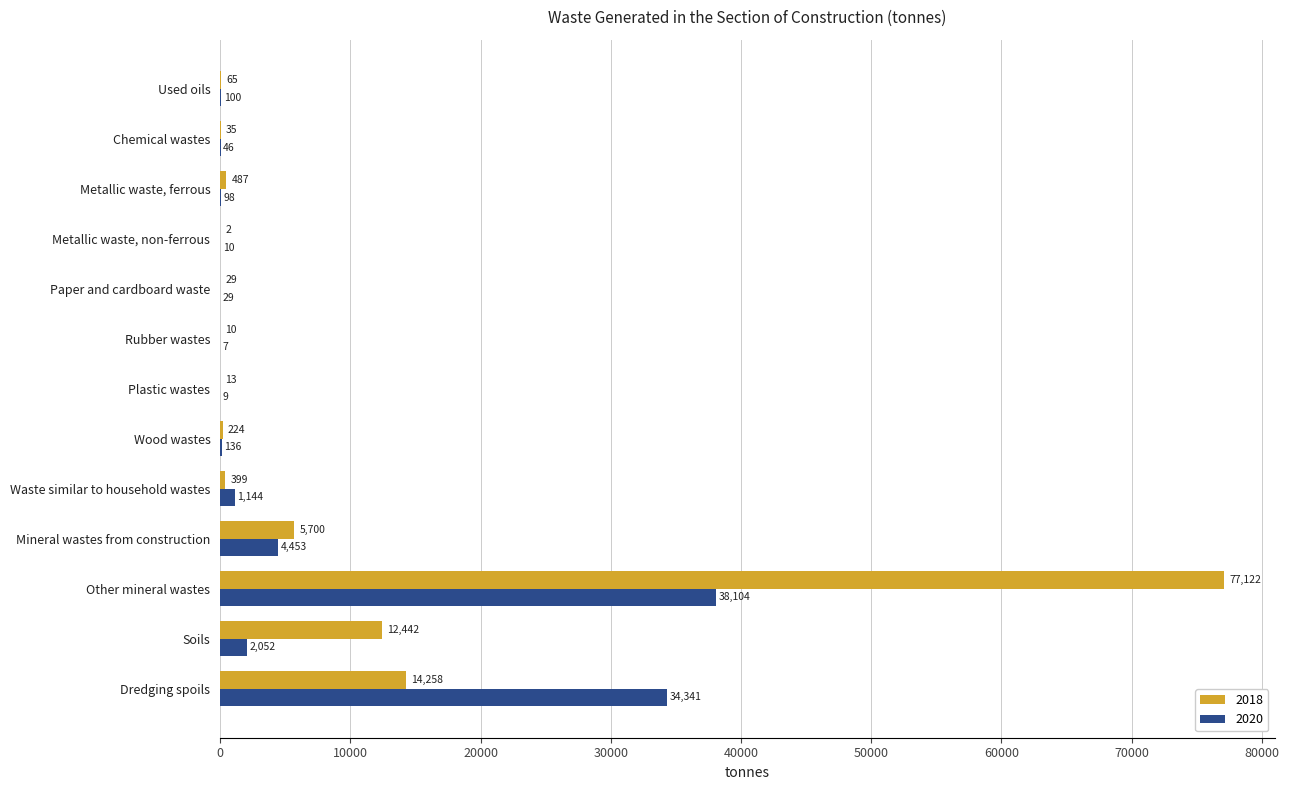

What are all the series names shown in the legend?

2018, 2020